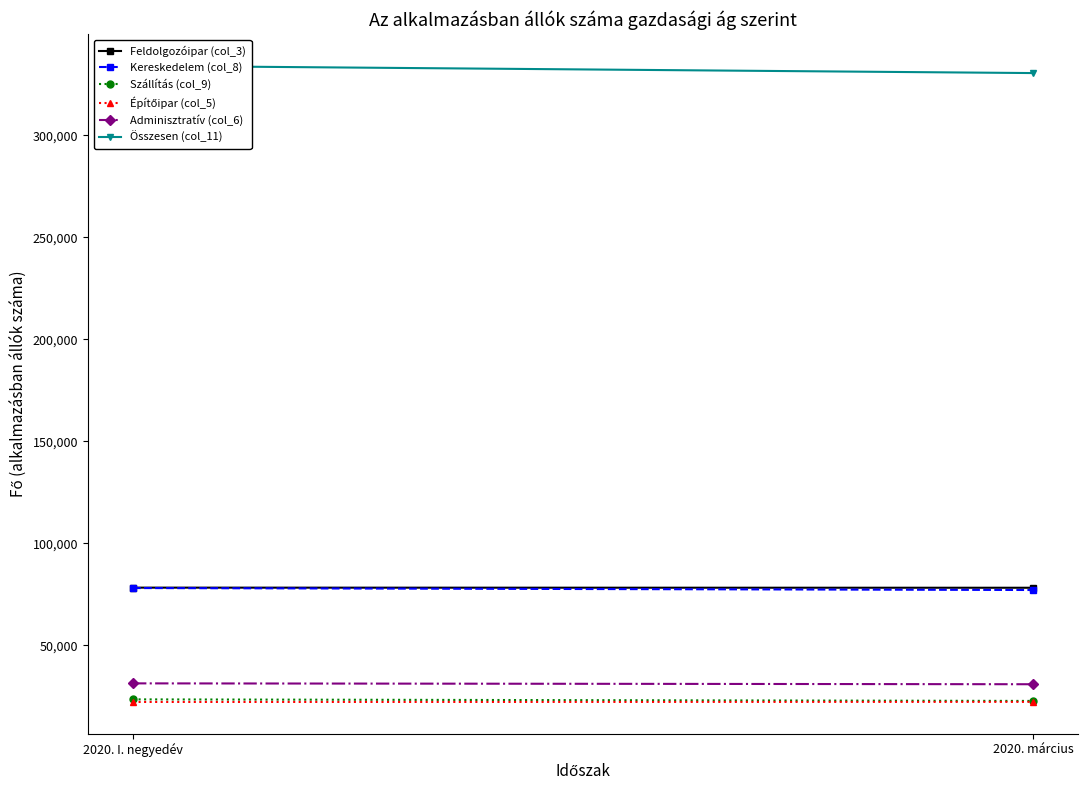

Which series has the widest spread of values?

Összesen (col_11)